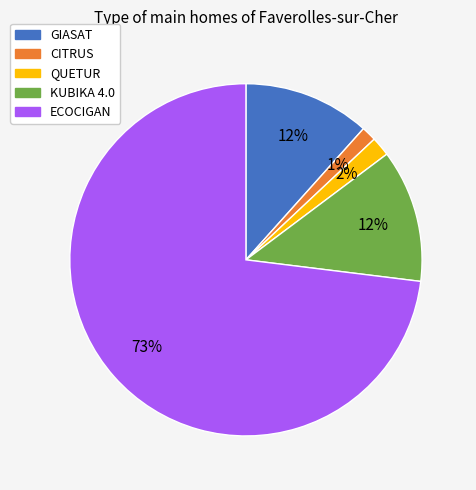

To the nearest percent, what is the difference between the largest and smallest slice percentages?

72%